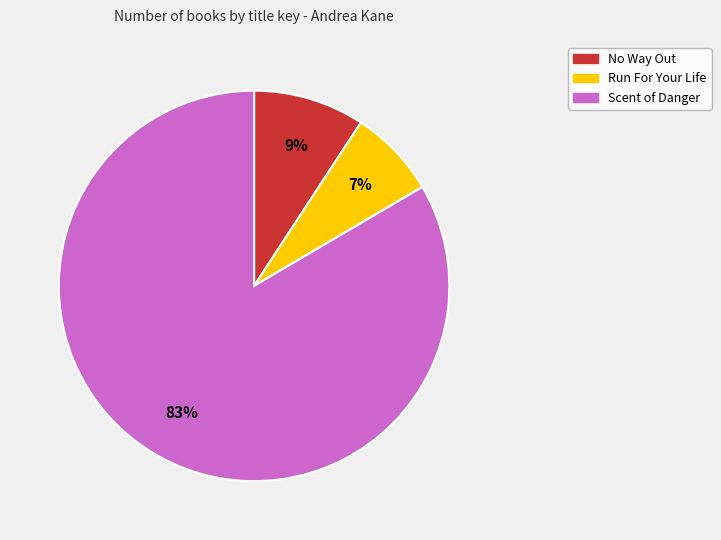

To the nearest percent, what portion does No Way Out represent?

9%